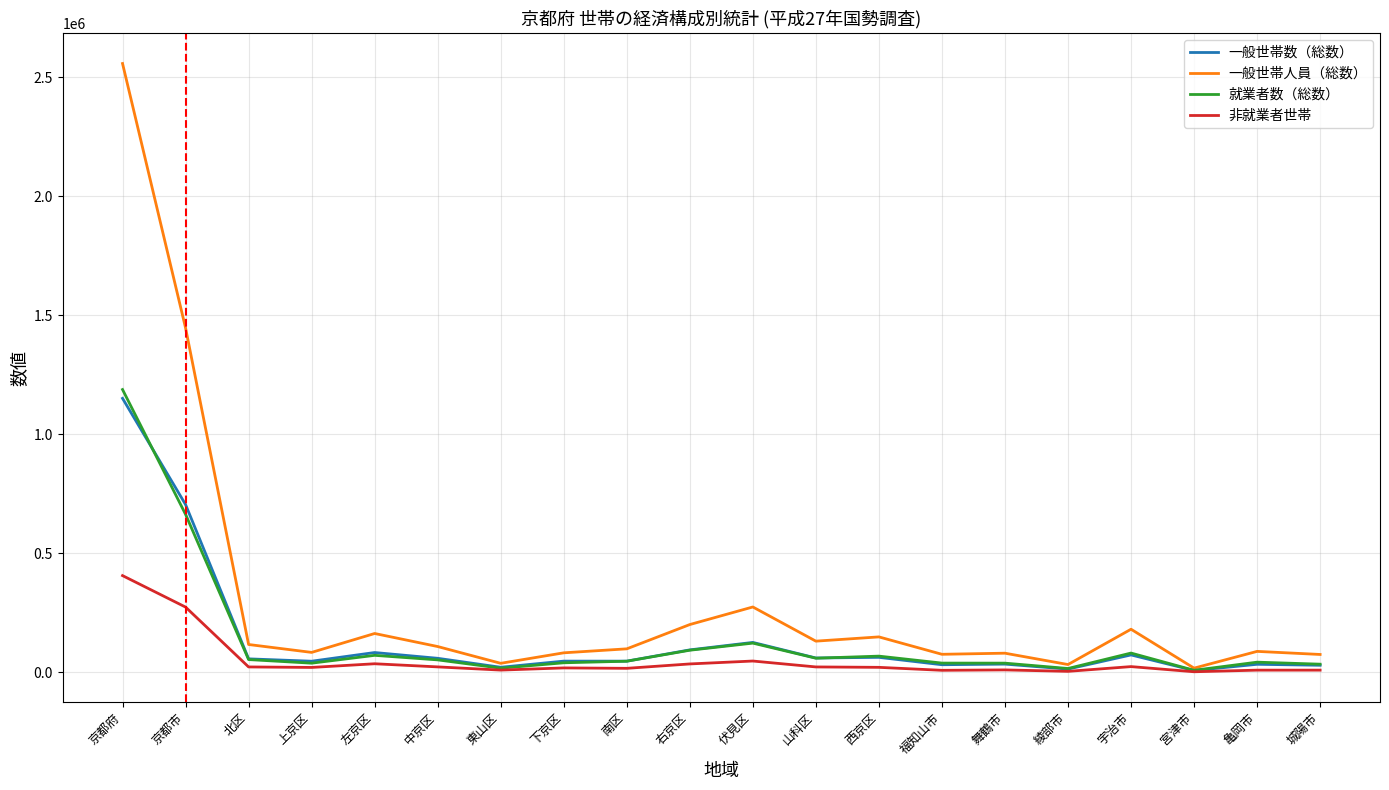

Does the chart have visible grid lines?

Yes